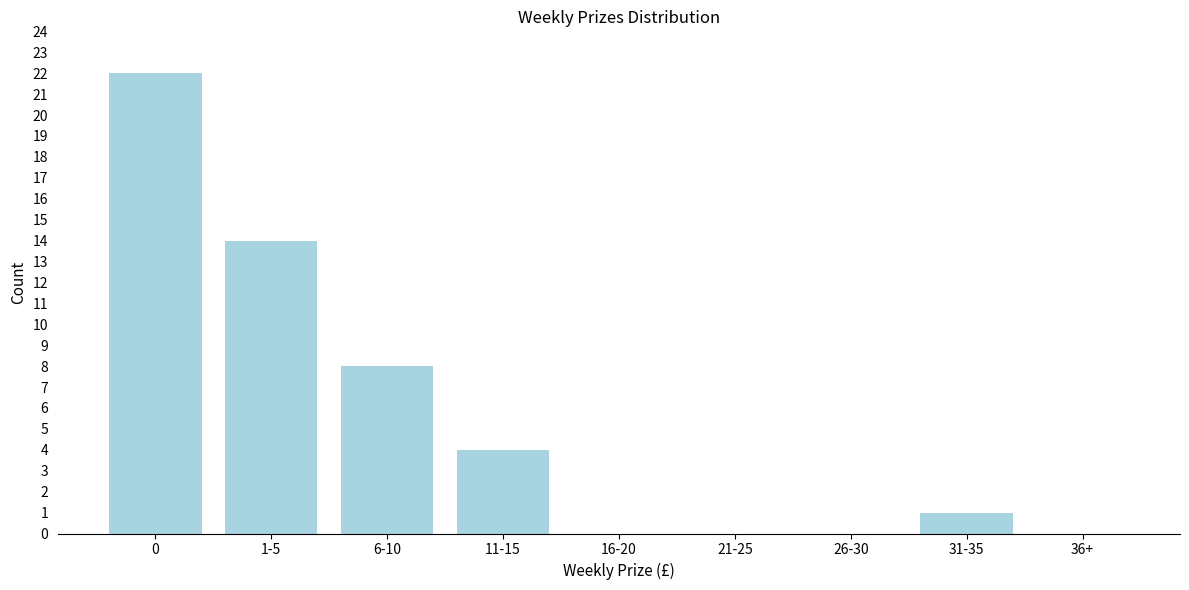

Reading left to right, list all the values displayed in this chart.

0=22	1-5=14	6-10=8	11-15=4	16-20=0	21-25=0	26-30=0	31-35=1	36+=0